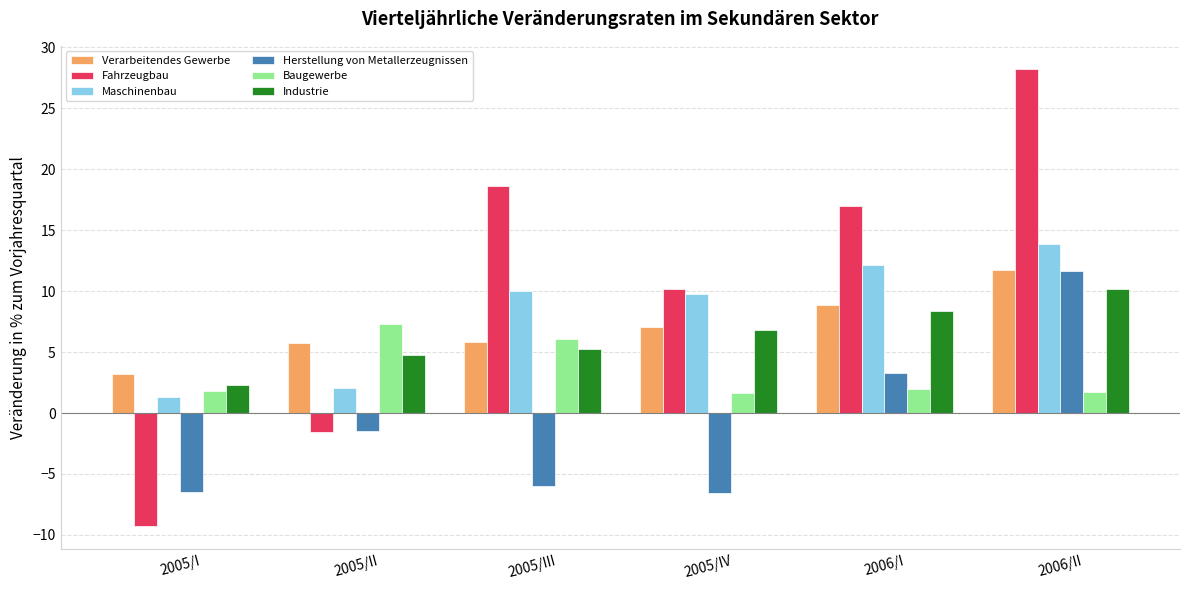

What is the value of the Maschinenbau bar at the 4th from the left?

9.7